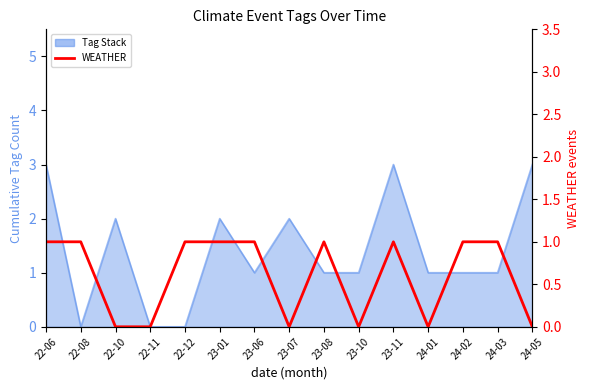

What is the label of the 13th point from the left?

24-02